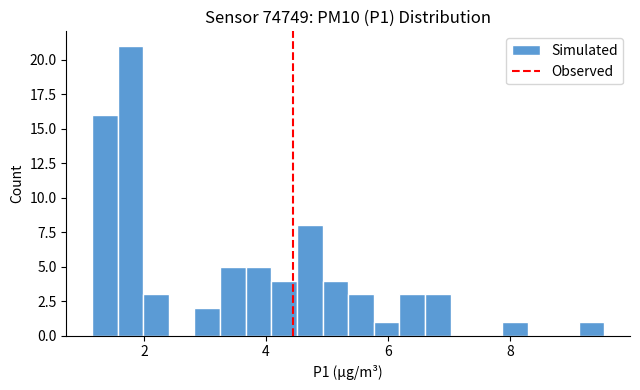

Around what value on the x-axis is the tallest bar? Give the approximate position of its centre, as read against the axis.

1.8